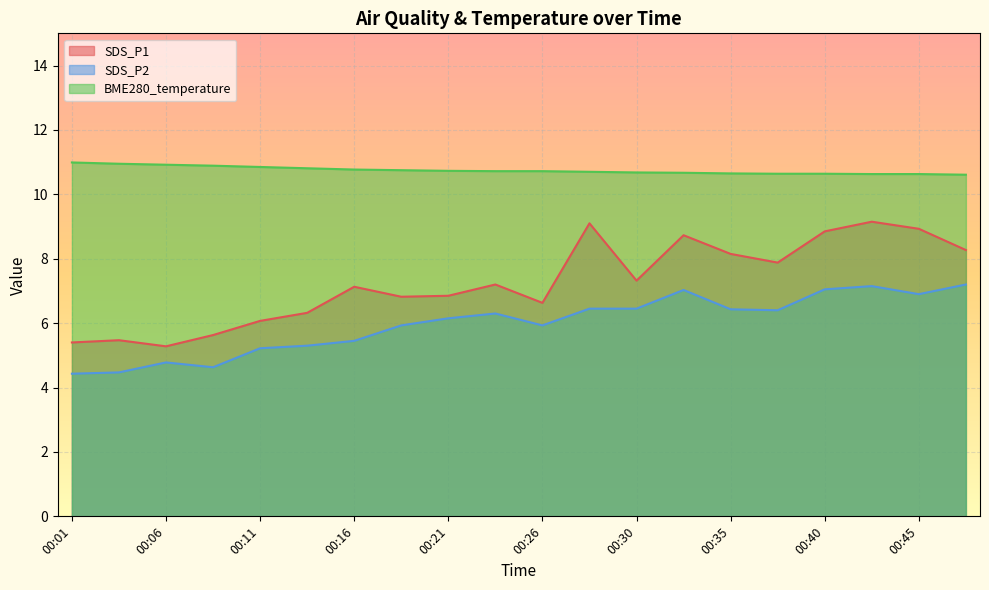

True or false: SDS_P1 has a value of 8.2 at 00:35.

True